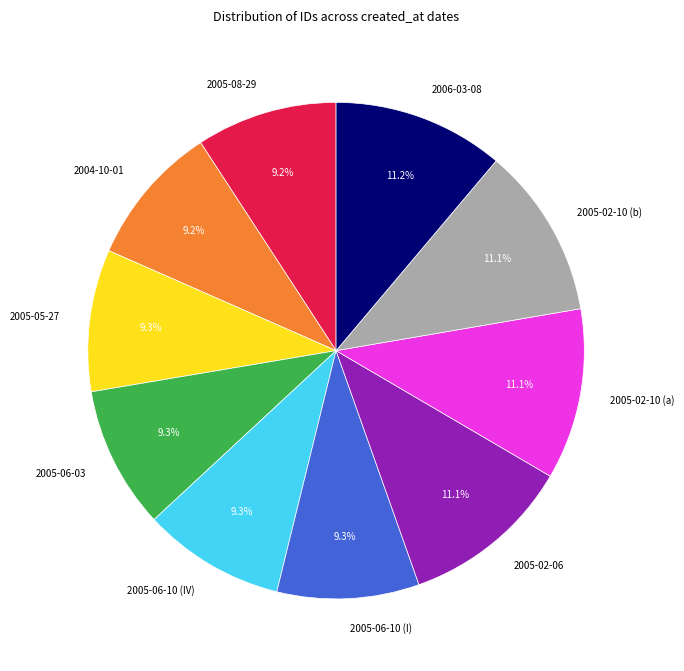

To the nearest percent, what is the combined percentage of 2005-02-10 (a) and 2005-02-06?

22%